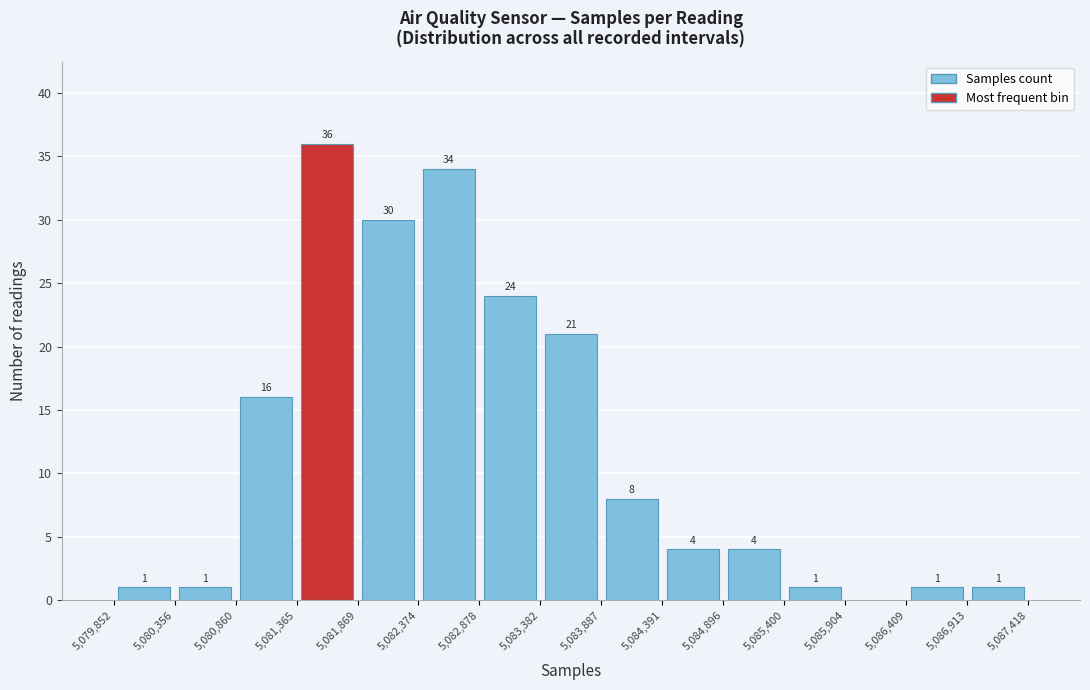

Which range on the x-axis has the tallest bar?

5,081,365 to 5,081,869